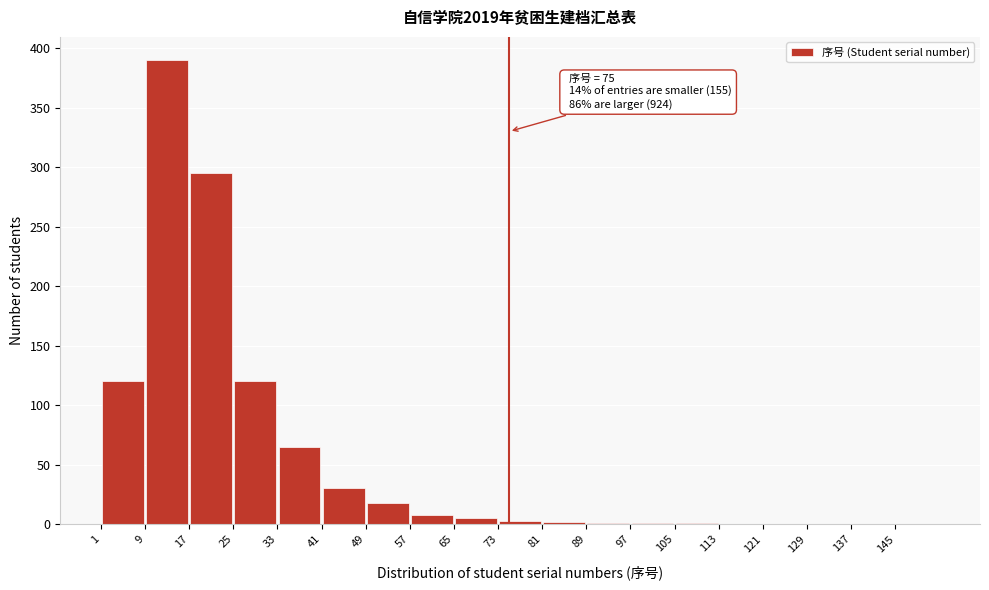

Which range on the x-axis has the tallest bar?

9 to 17